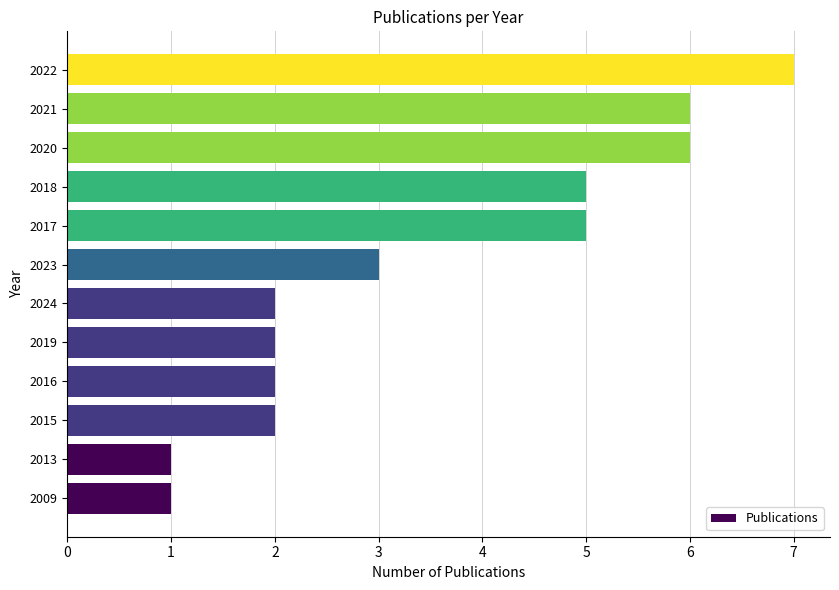

At which category does the chart reach its peak across all series?

2022